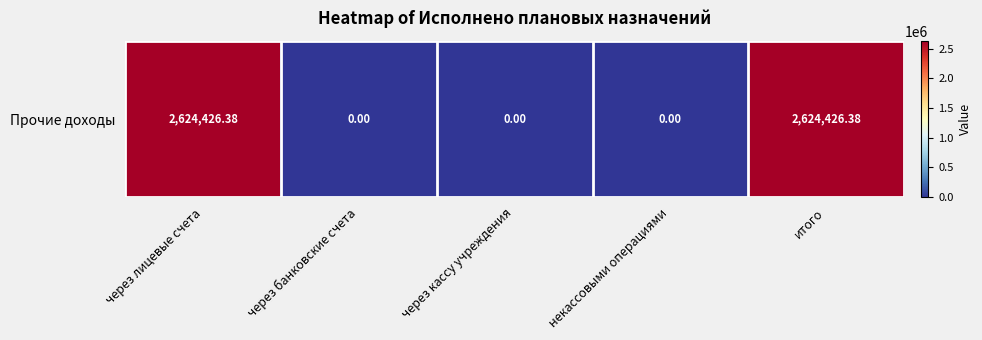

What is the maximum value shown in the chart?

2624426.4